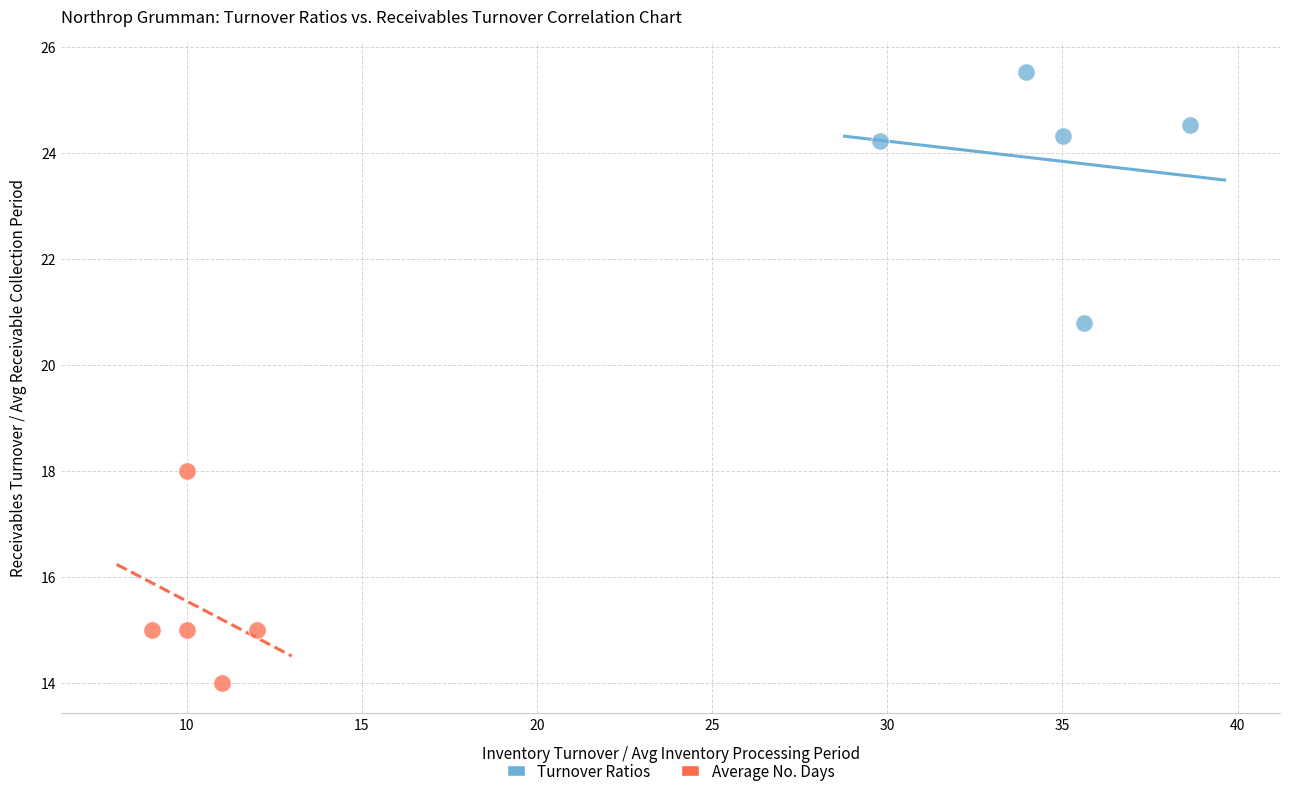

Which series contains the highest Y value?

Turnover Ratios